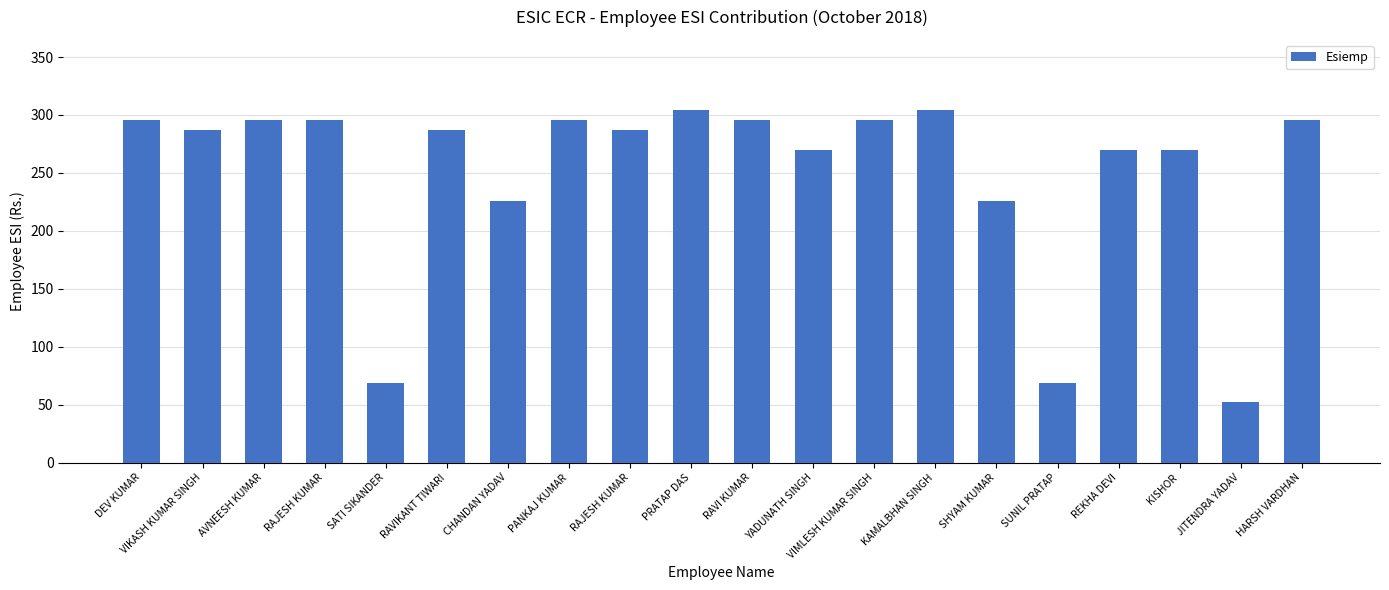

Are the bars grouped side by side (vs. stacked)?

No